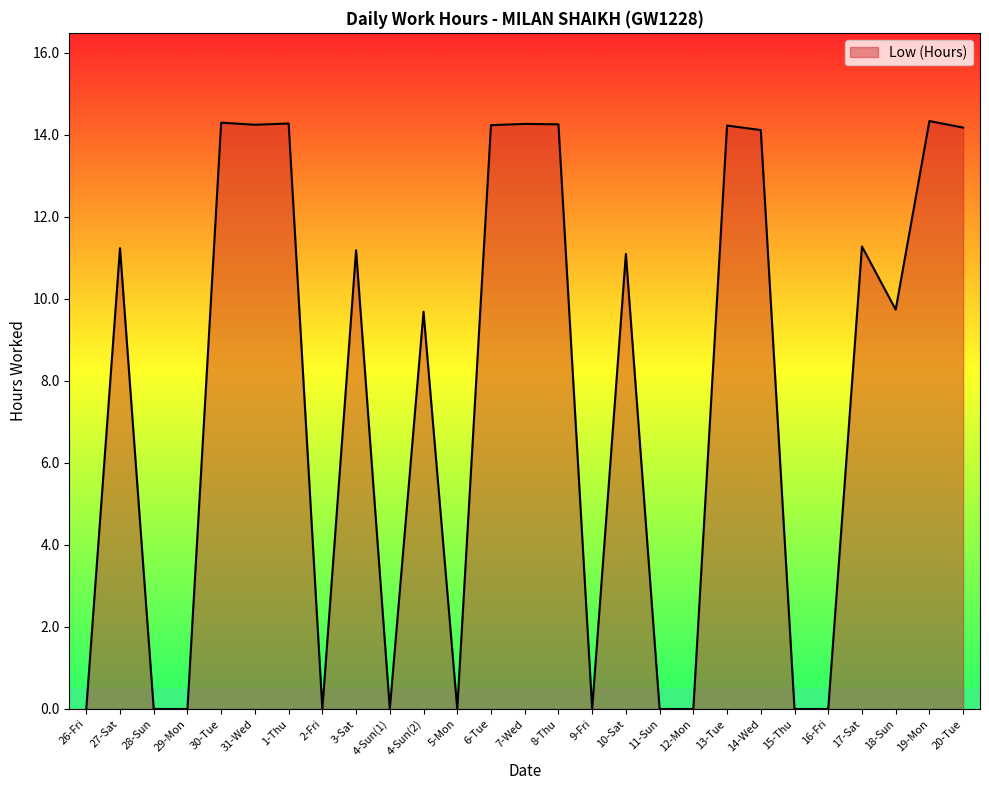

The chart shows a value of 0.0 at 11-Sun. True or false?

True